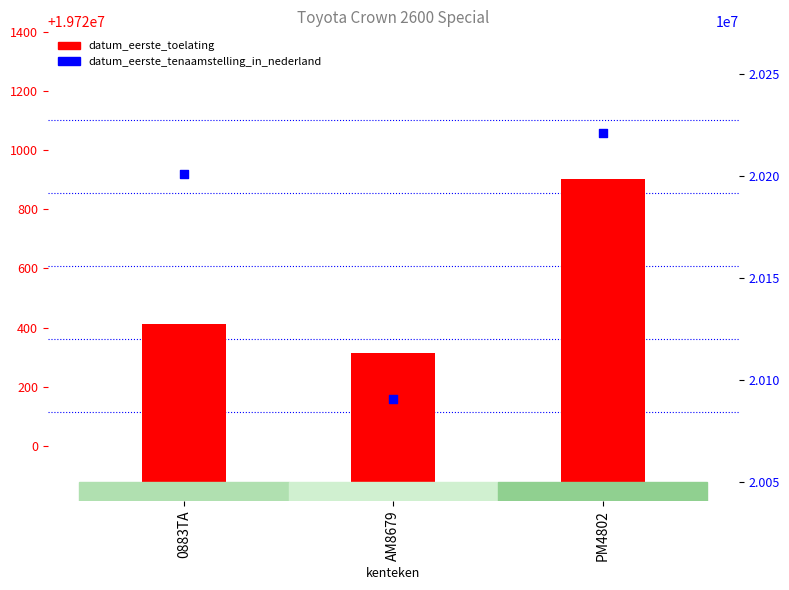

Is the value of datum_eerste_tenaamstelling_in_nederland at PM4802 greater than the value of datum_eerste_toelating at 0883TA?

Yes